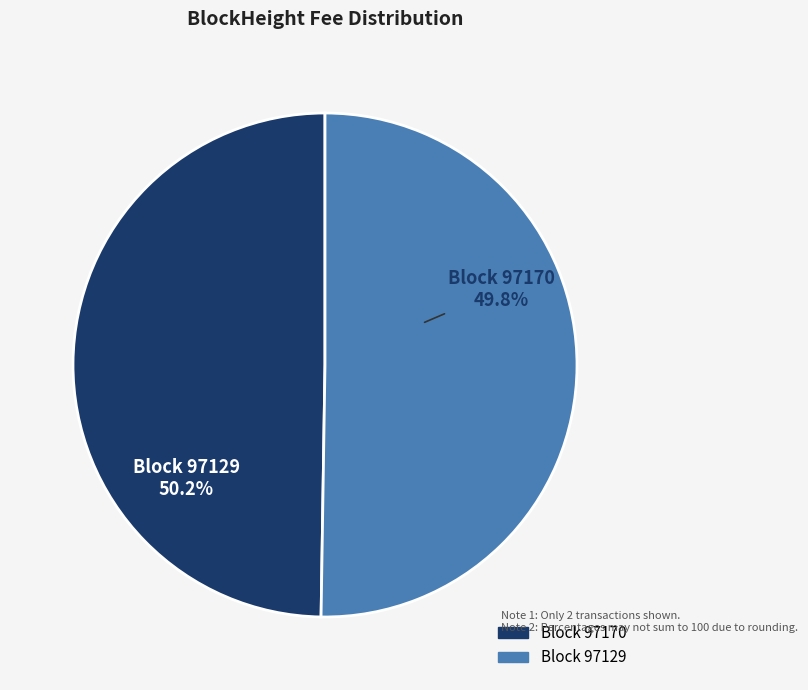

Which slice is the smallest?

97170